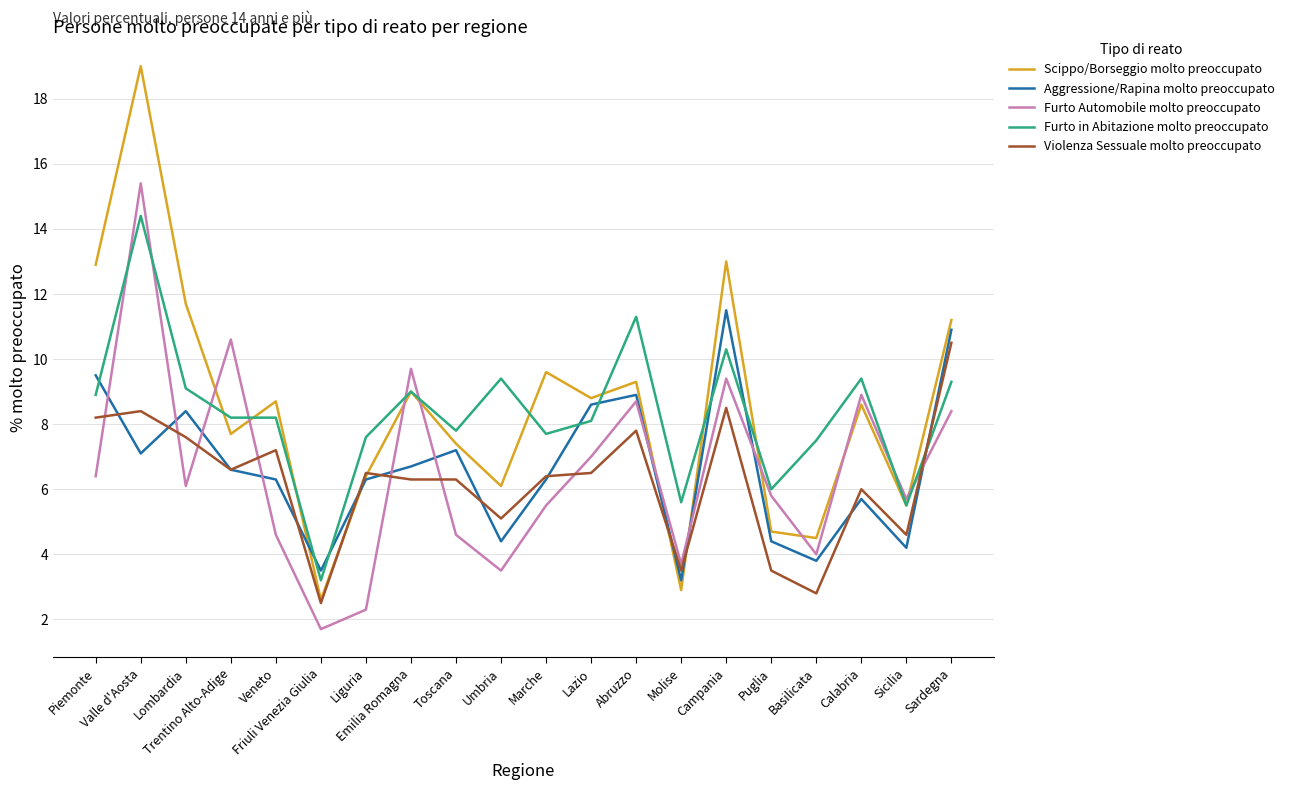

Is the value of Furto Automobile molto preoccupato at Veneto greater than the value of Furto in Abitazione molto preoccupato at Sardegna?

No